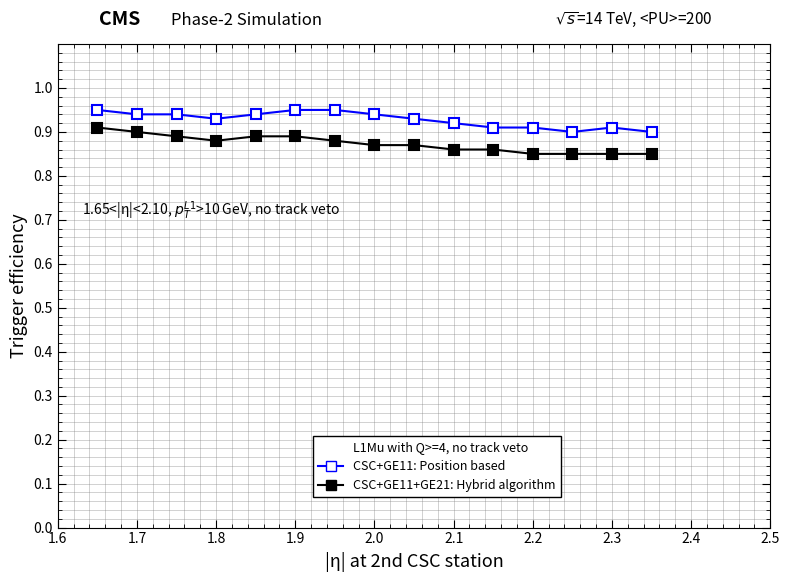

How many series are shown in this chart?

2